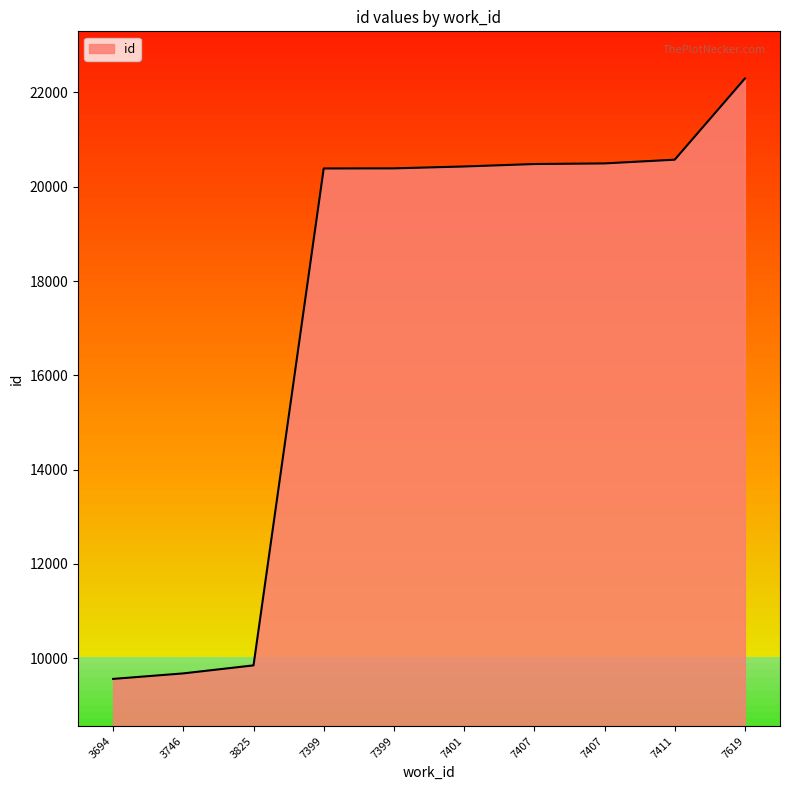

What is the change in value from 3825 to 7407?

+10632